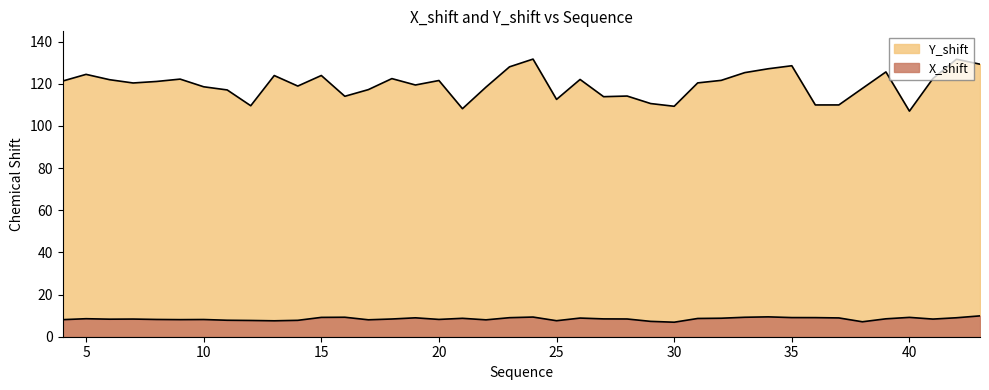

What is the approximate value of X_shift at 23?

9.0